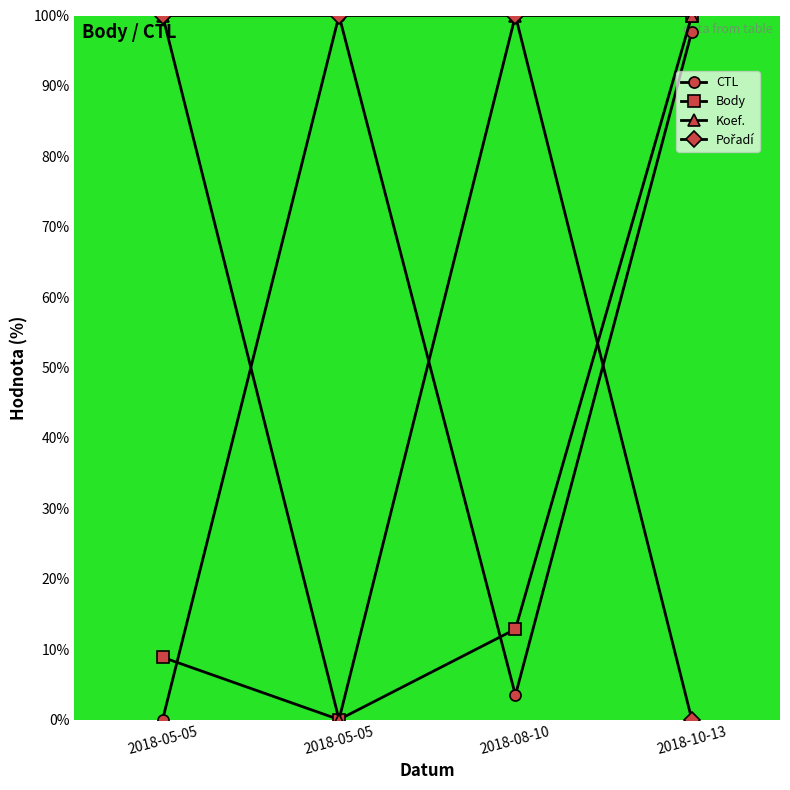

True or false: Body has a value of 8.8 at 2018-05-05.

True